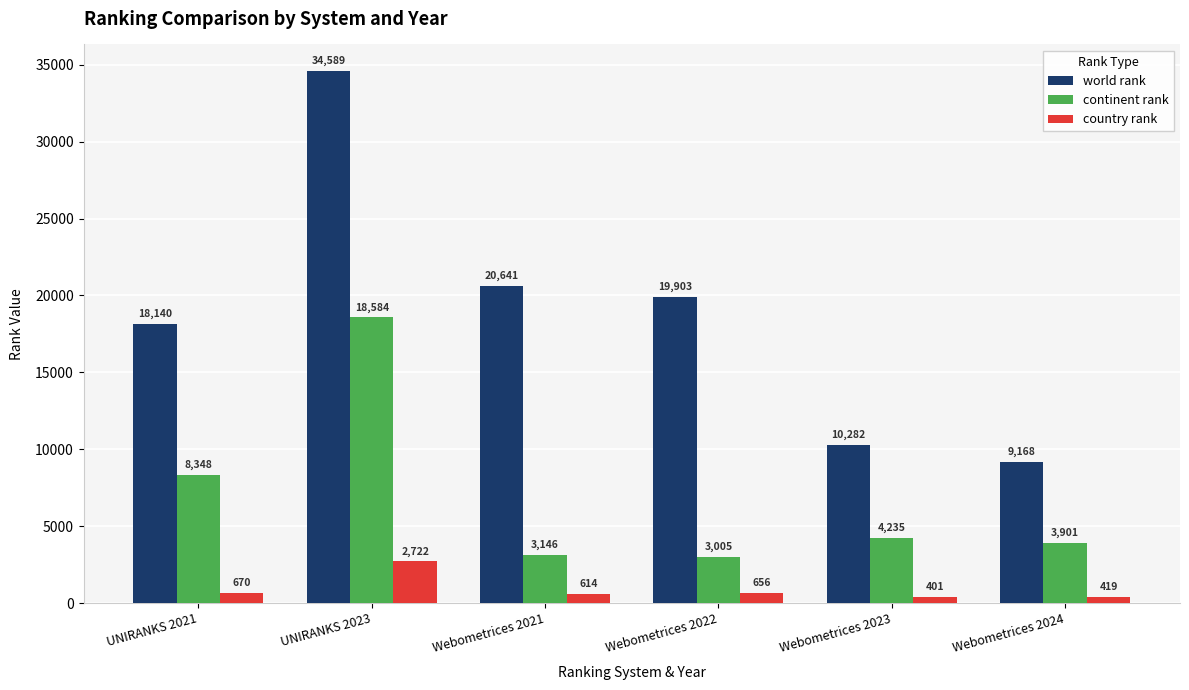

At which label is country rank closest to 1561?

UNIRANKS 2021